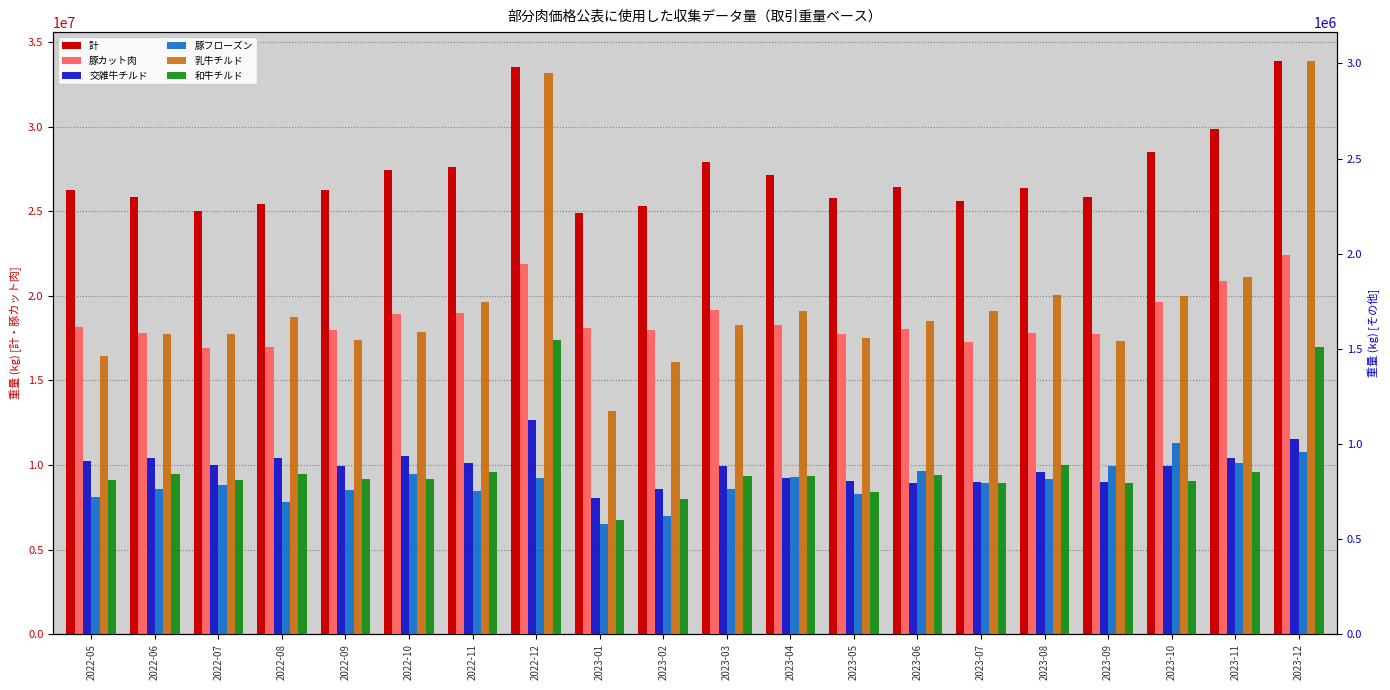

Rank the categories by 豚フローズン value from highest to lowest.

2023-10, 2023-12, 2023-11, 2023-09, 2023-06, 2022-10, 2023-04, 2022-12, 2023-08, 2023-07, 2022-07, 2022-06, 2023-03, 2022-09, 2022-11, 2023-05, 2022-05, 2022-08, 2023-02, 2023-01